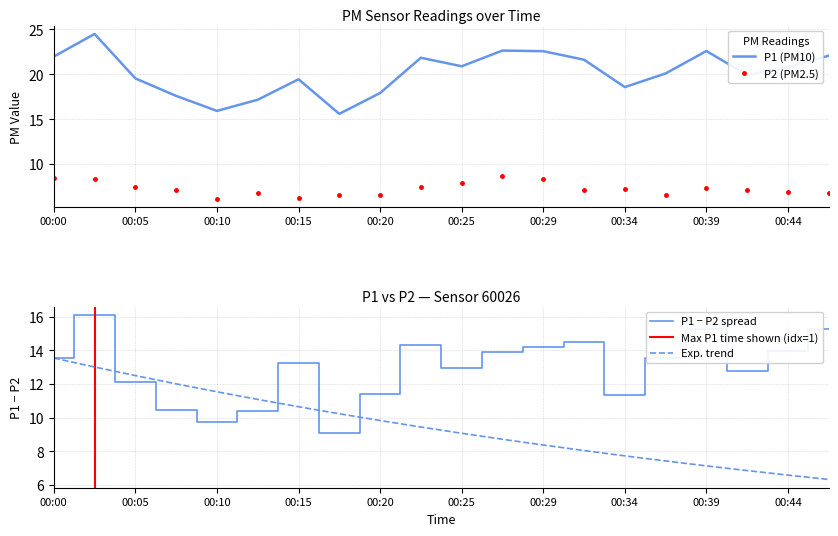

What is the change in value from 00:10 to 00:44?

+4.9